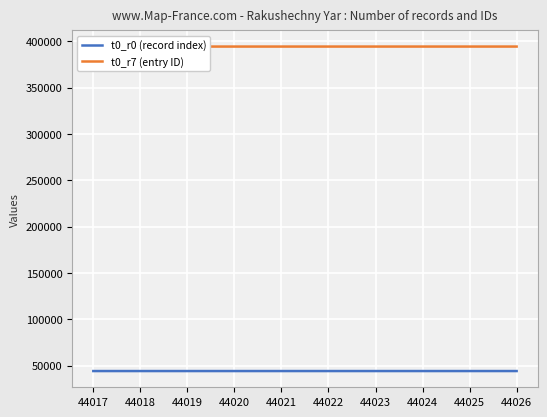

What is the average value of the t0_r7 (entry ID) series?

394212